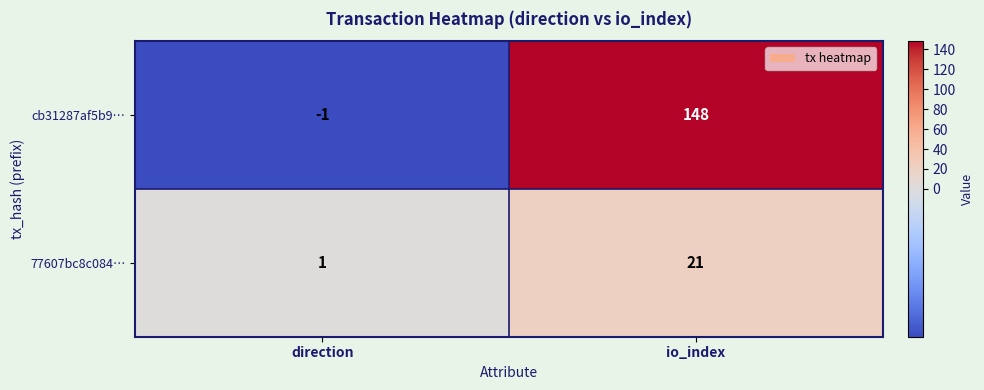

Rank the series by their maximum value, from lowest to highest.

77607bc8c084…, cb31287af5b9…